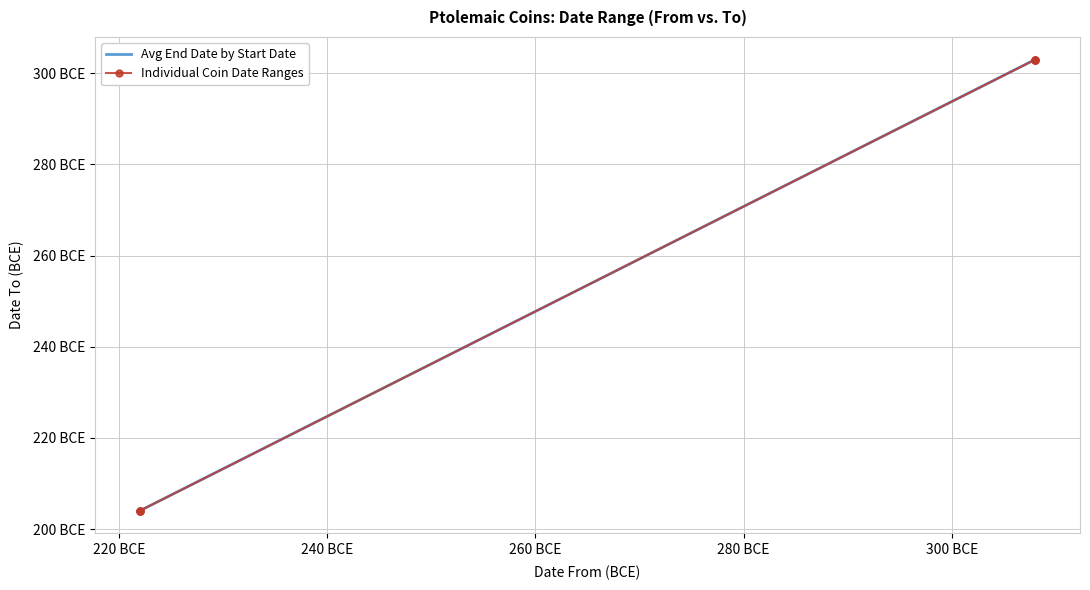

Does the chart have visible grid lines?

Yes